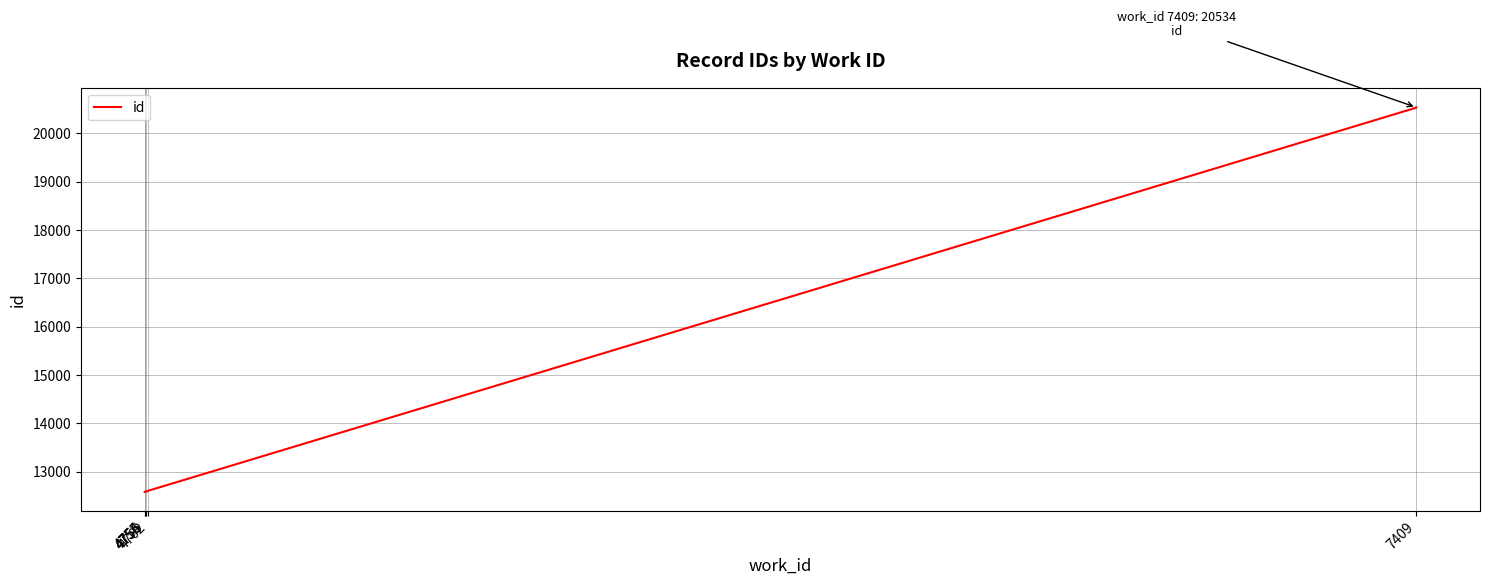

Count the number of data series in this chart.

1